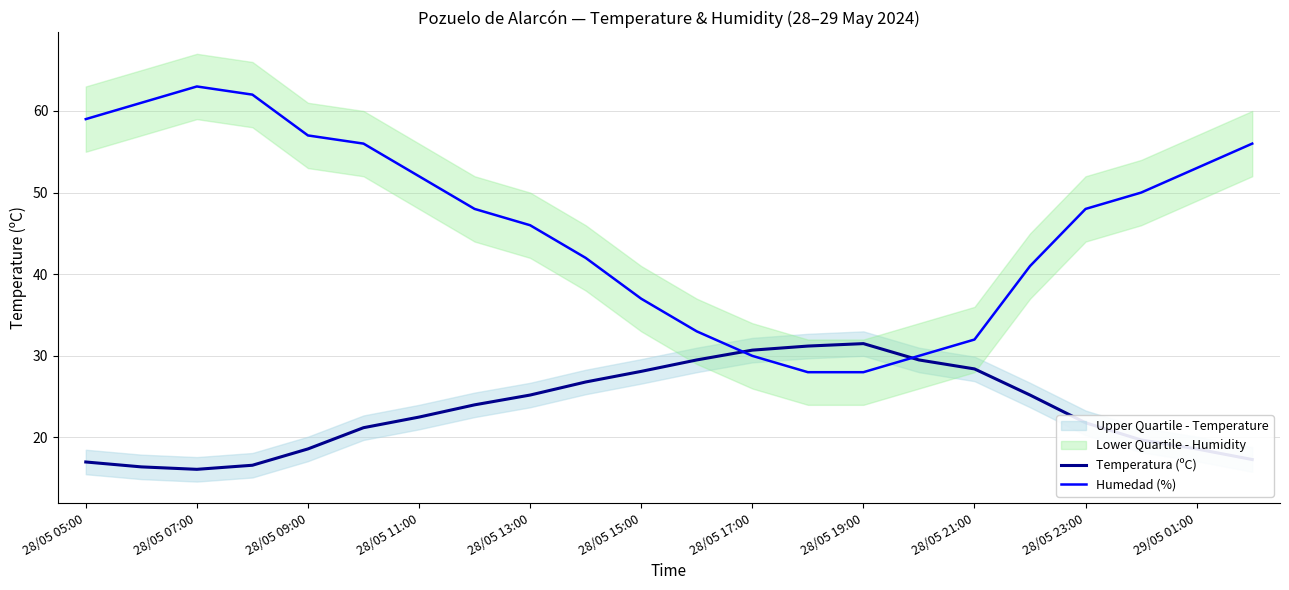

Where is Humedad (%) nearest to the value 45?

28/05 13:00